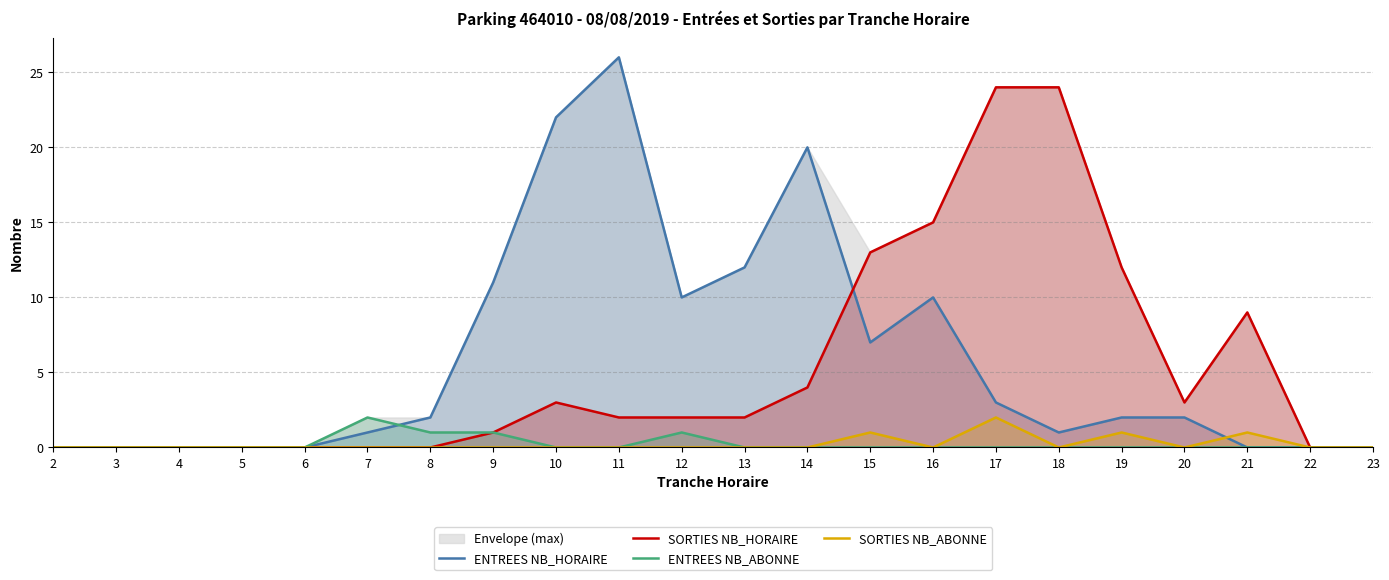

Which category has the lowest value in the ENTREES NB_HORAIRE series?

2